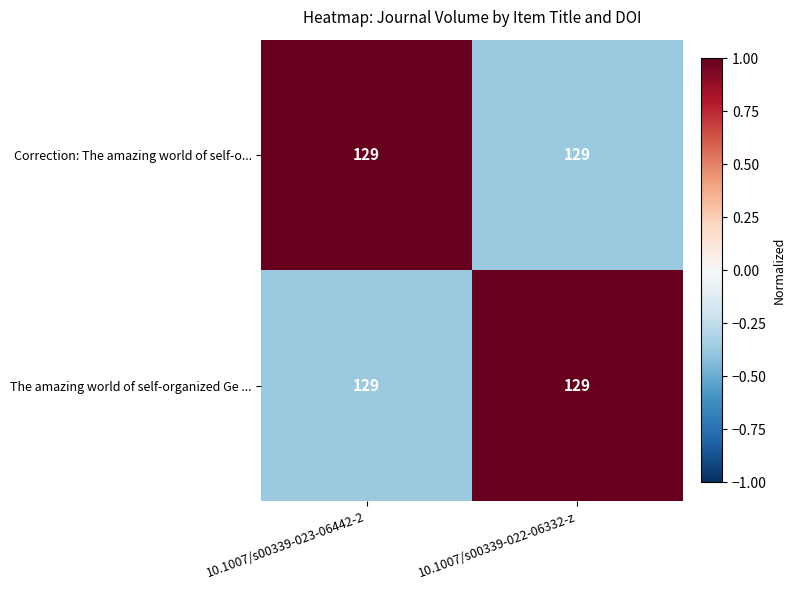

Between 10.1007/s00339-022-06332-z and 10.1007/s00339-023-06442-2, which is larger?

10.1007/s00339-023-06442-2